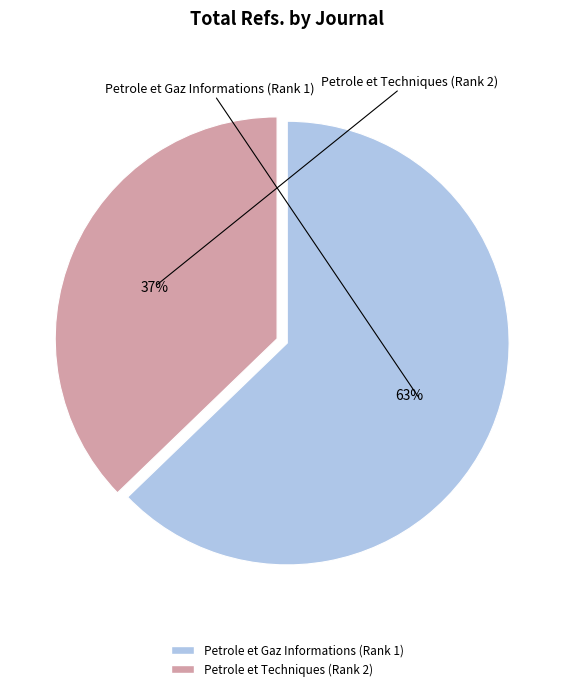

To the nearest percent, what is the combined percentage of Petrole et Techniques (Rank 2) and Petrole et Gaz Informations (Rank 1)?

100%